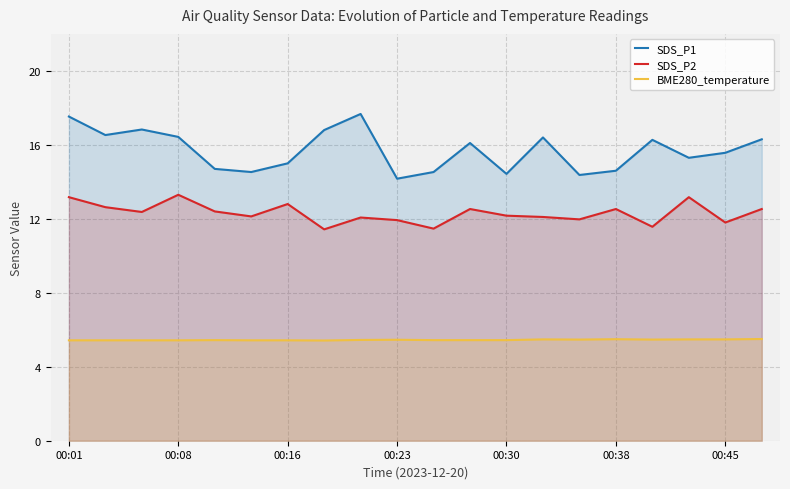

Where does the SDS_P2 series first go above 12?

00:01